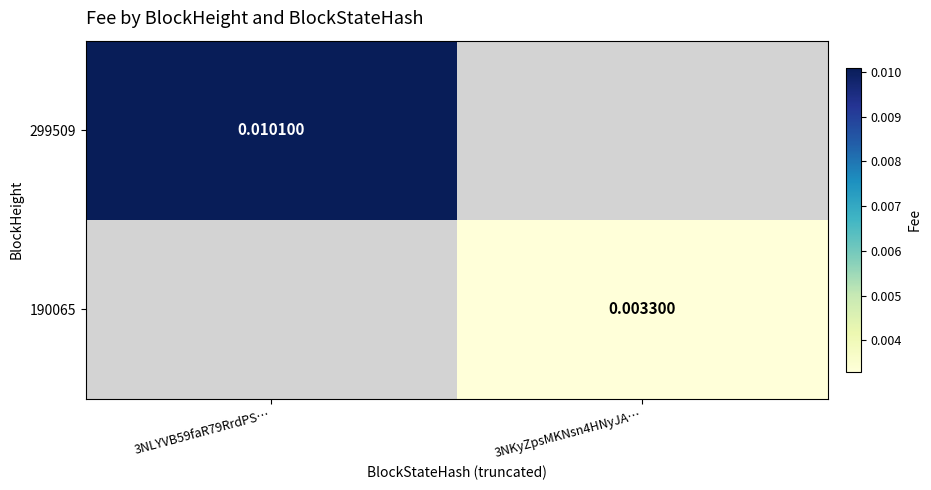

At how many categories does at least one series exceed 0?

2